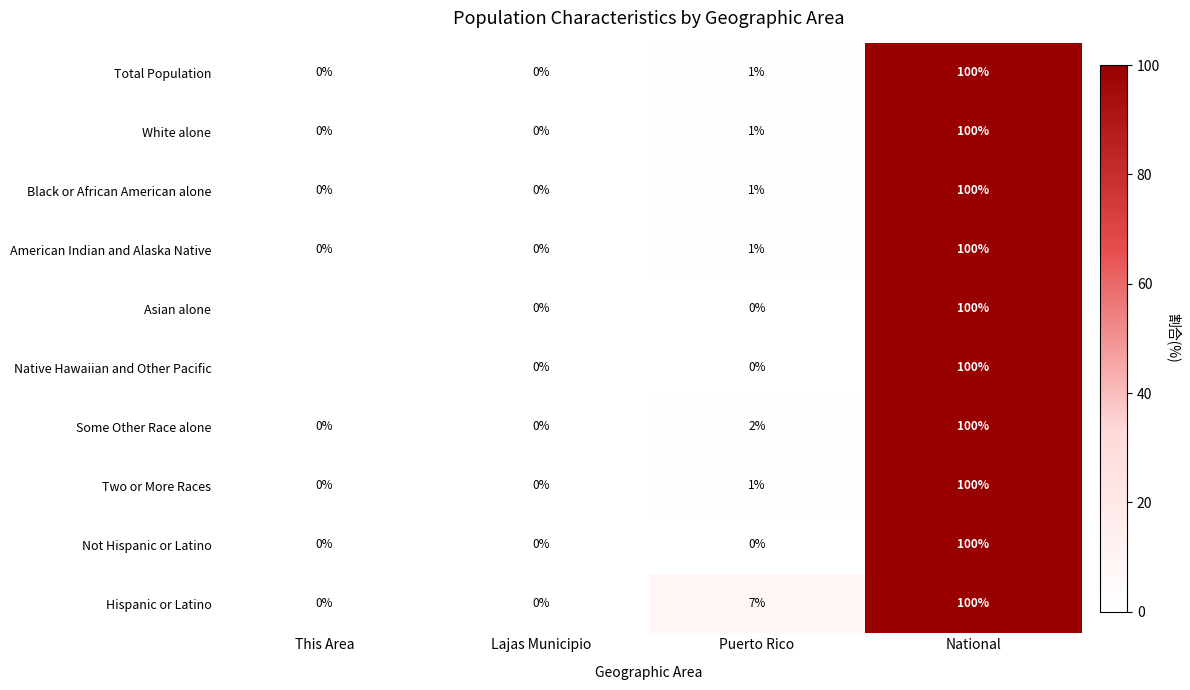

Count the number of data series in this chart.

10